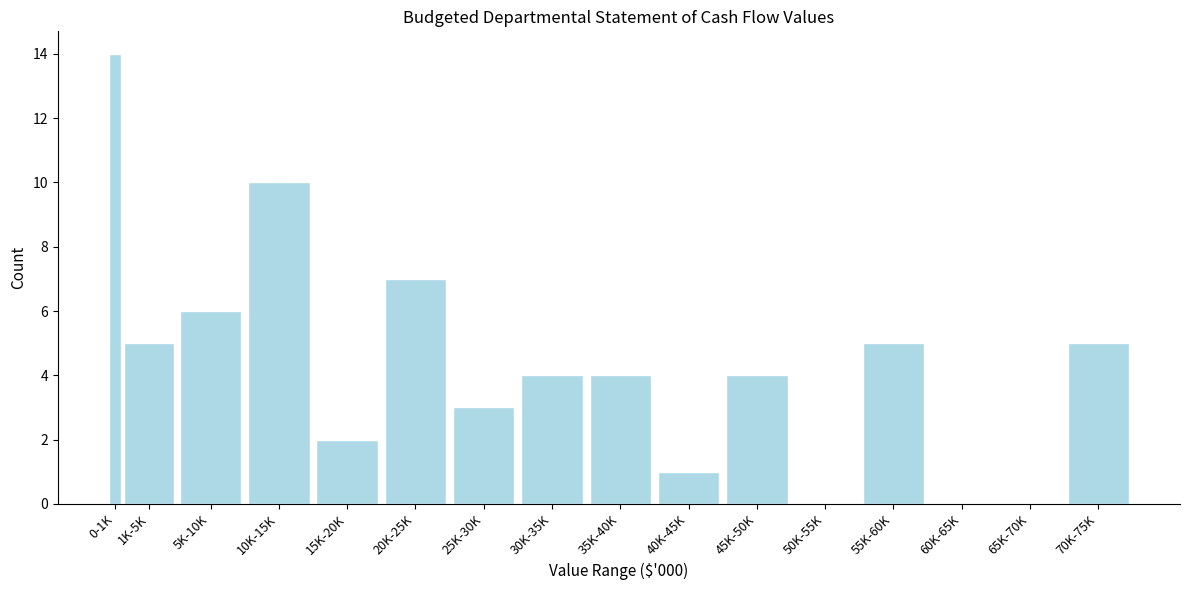

Reading left to right, extract all data points from this chart.

0-1K=14	1K-5K=5	5K-10K=6	10K-15K=10	15K-20K=2	20K-25K=7	25K-30K=3	30K-35K=4	35K-40K=4	40K-45K=1	45K-50K=4	50K-55K=0	55K-60K=5	60K-65K=0	65K-70K=0	70K-75K=5